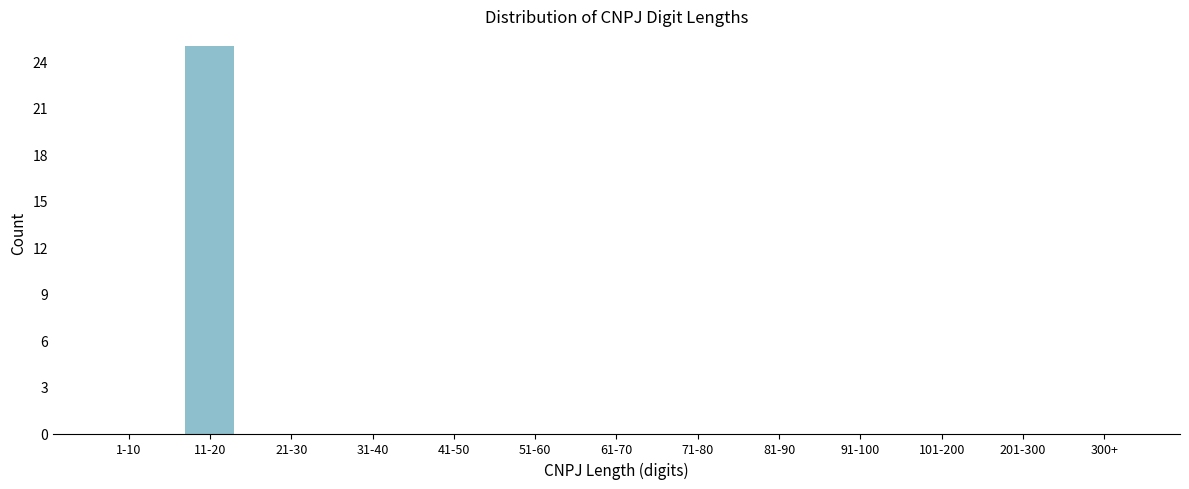

Reading left to right, transcribe all the data shown in this chart.

1-10=0	11-20=25	21-30=0	31-40=0	41-50=0	51-60=0	61-70=0	71-80=0	81-90=0	91-100=0	101-200=0	201-300=0	300+=0